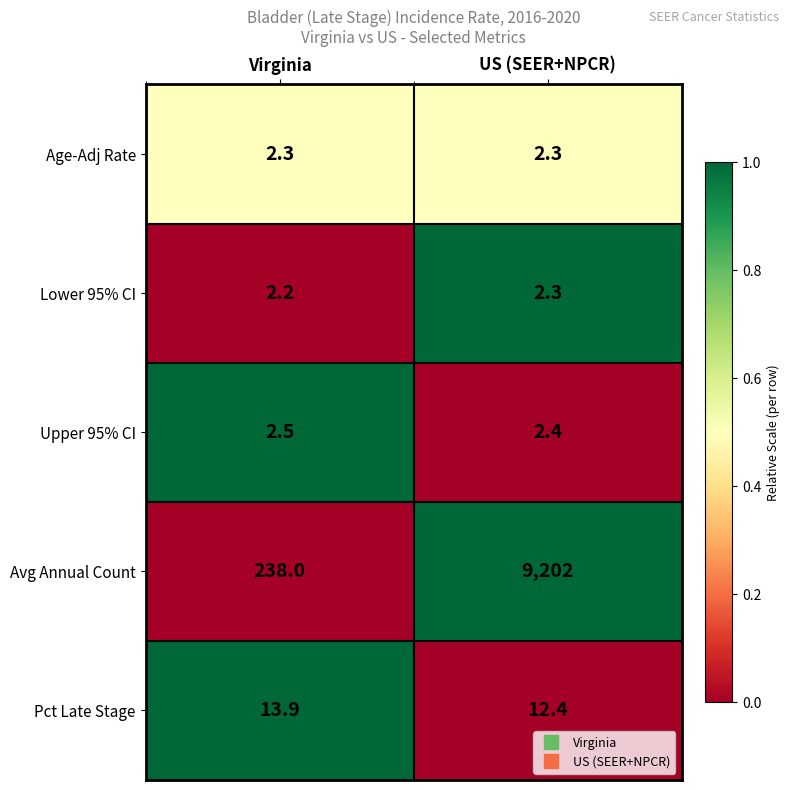

Rank the series at Virginia from highest to lowest value.

Avg Annual Count, Pct Late Stage, Upper 95% CI, Age-Adj Rate, Lower 95% CI